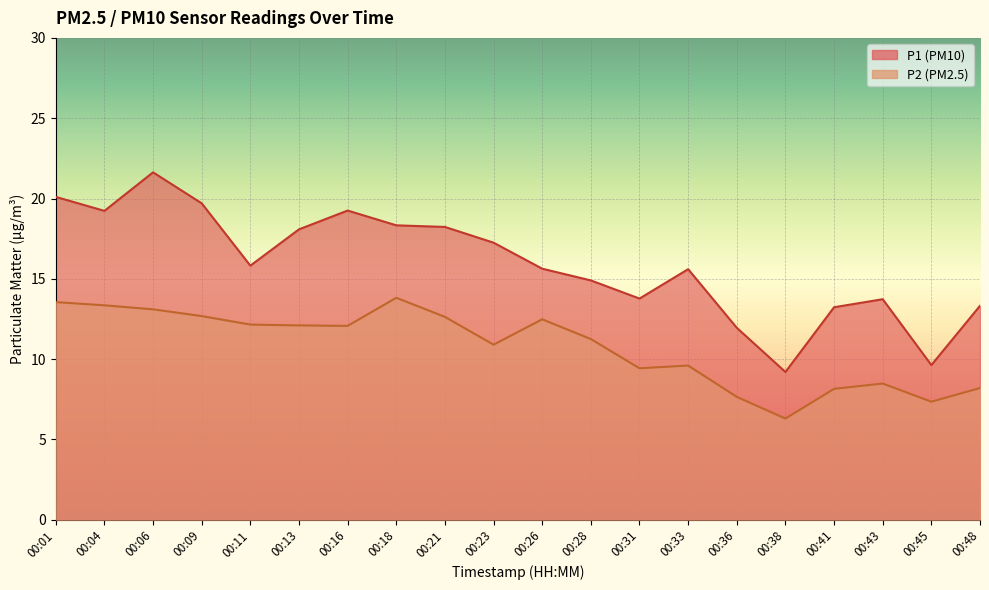

Rank the series by their average value, from lowest to highest.

P2, P1